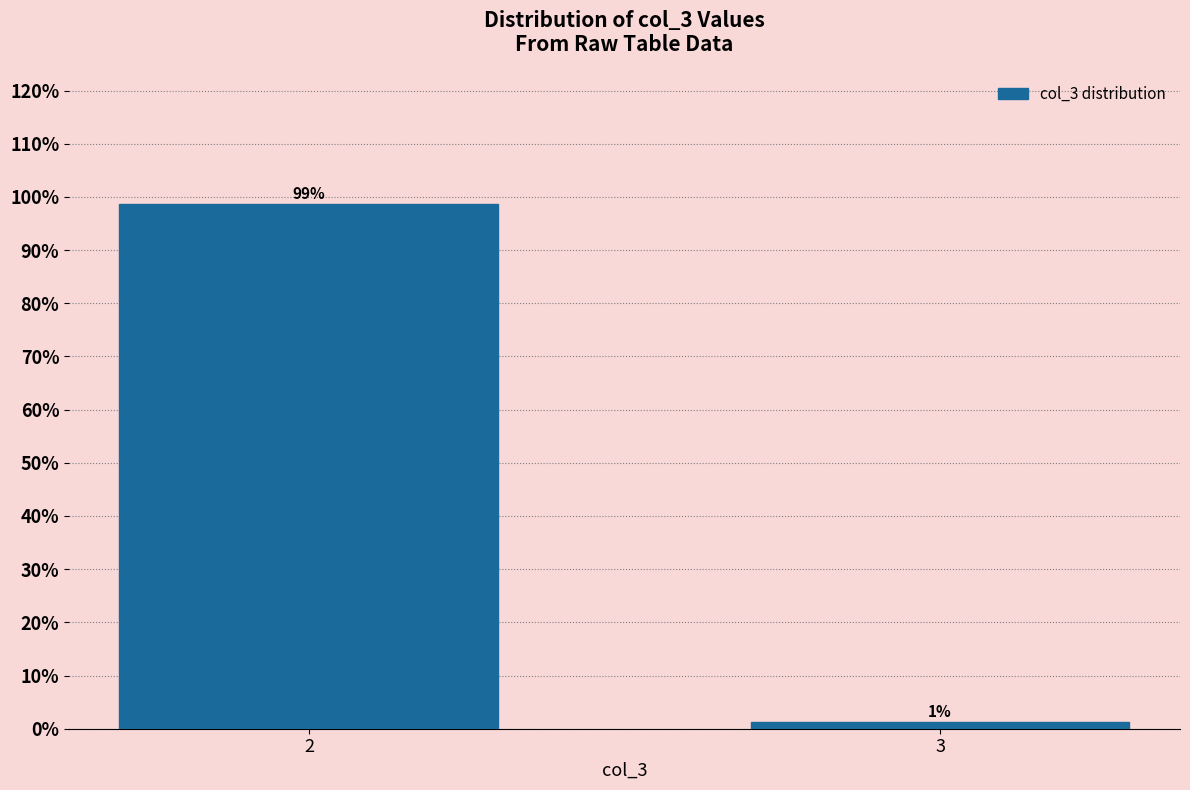

Which category has the lowest value across all series?

3